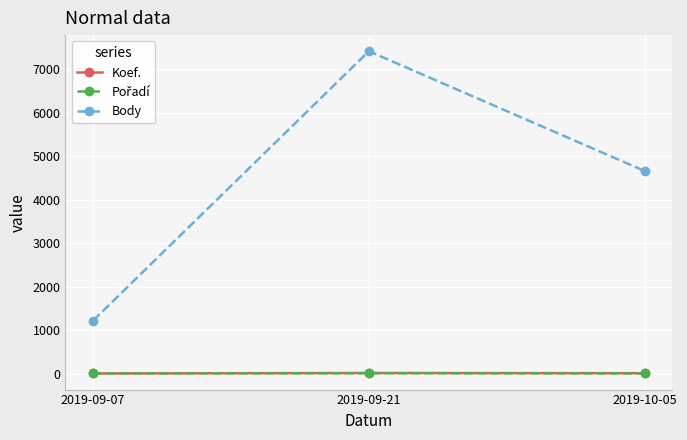

At which category is the sum across all series the highest?

2019-09-21